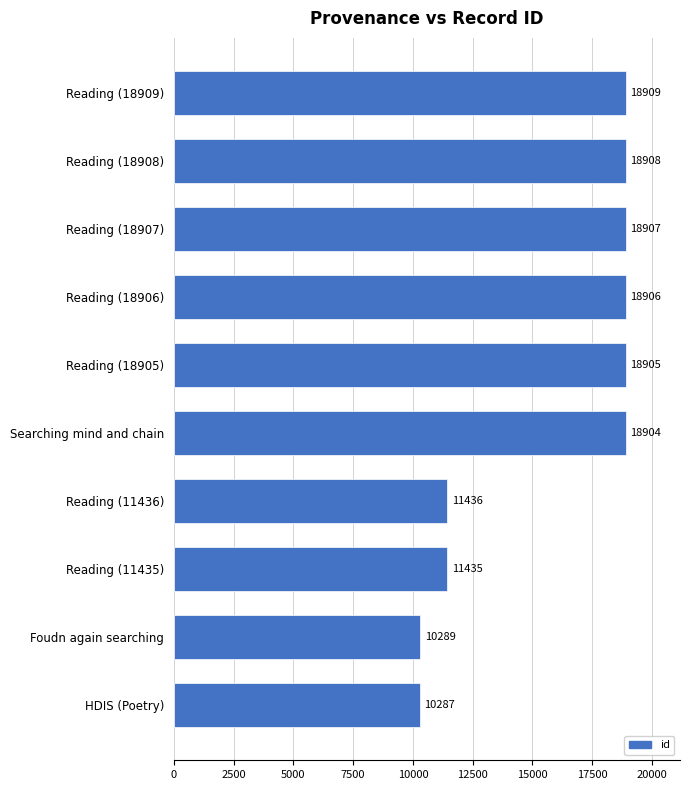

List the labels in order of value, largest first.

Reading (18909), Reading (18908), Reading (18907), Reading (18906), Reading (18905), Searching mind and chain, Reading (11436), Reading (11435), Foudn again searching, HDIS (Poetry)